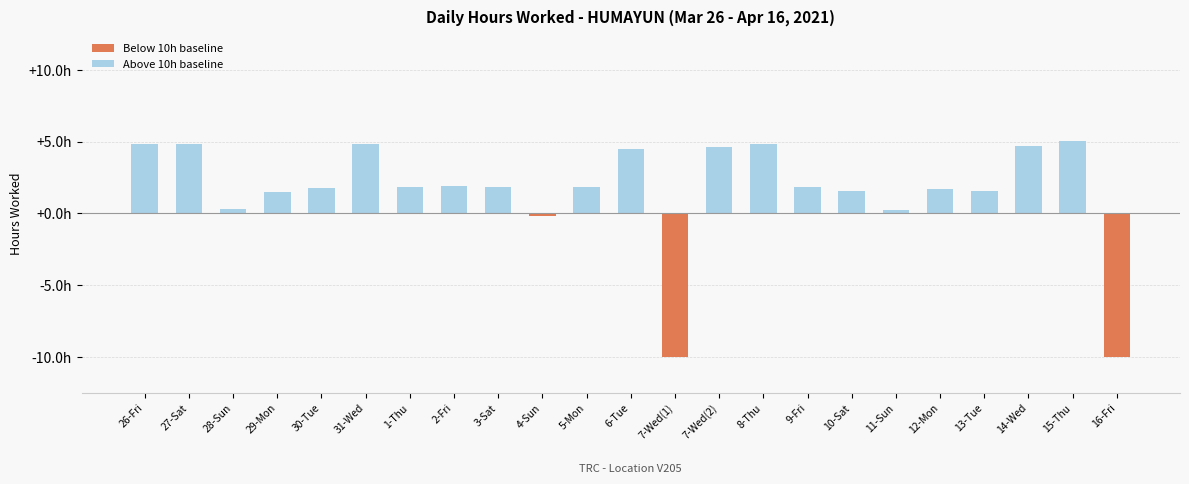

Are the bars horizontal?

No